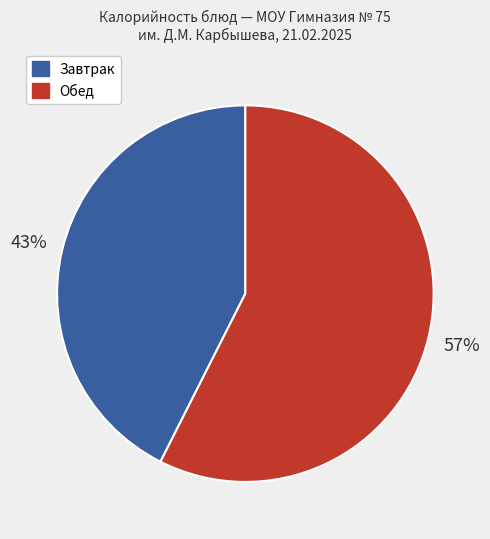

Does any single category account for the majority?

Yes